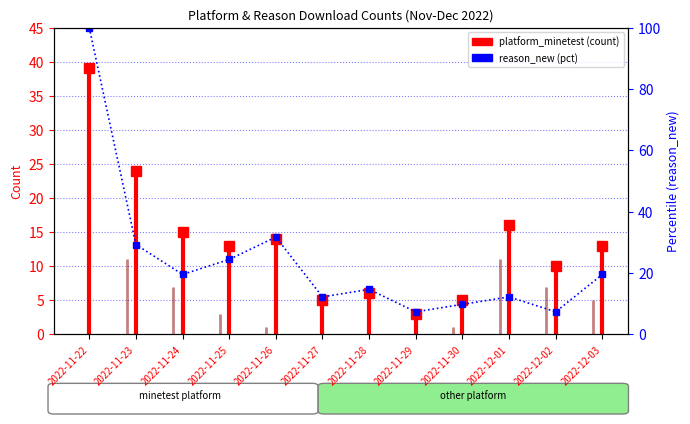

At which category is the sum across all series the highest?

2022-11-22